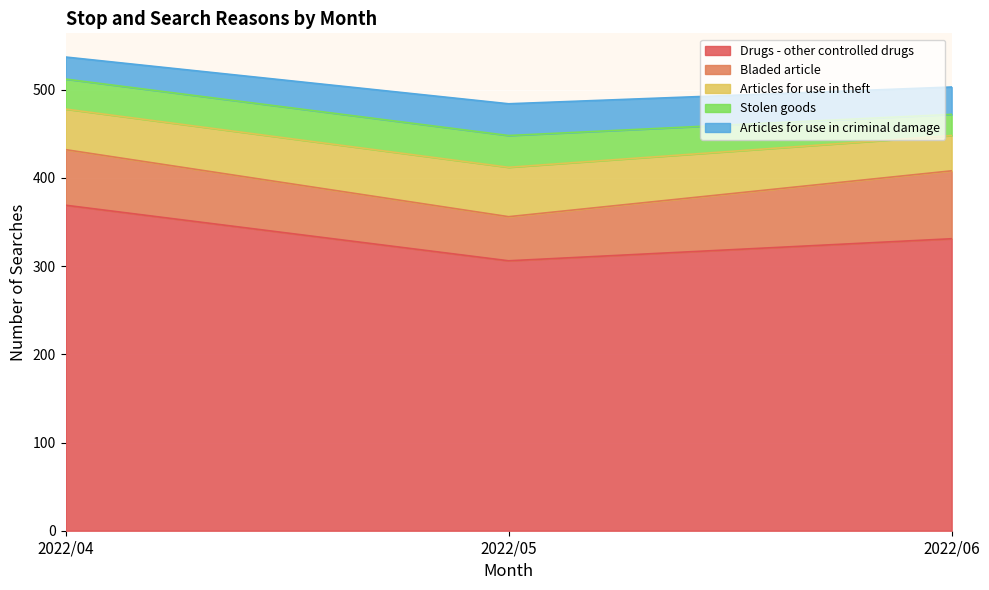

Does the chart display data point markers on the line(s)?

No